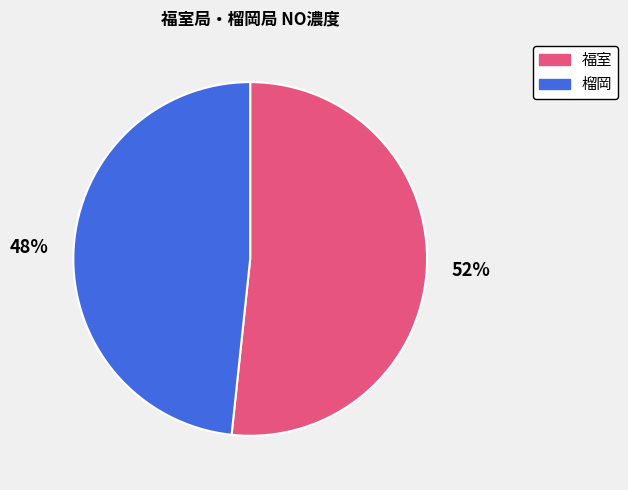

What is the ratio of the value at 福室 to the value at 榴岡?

1.1